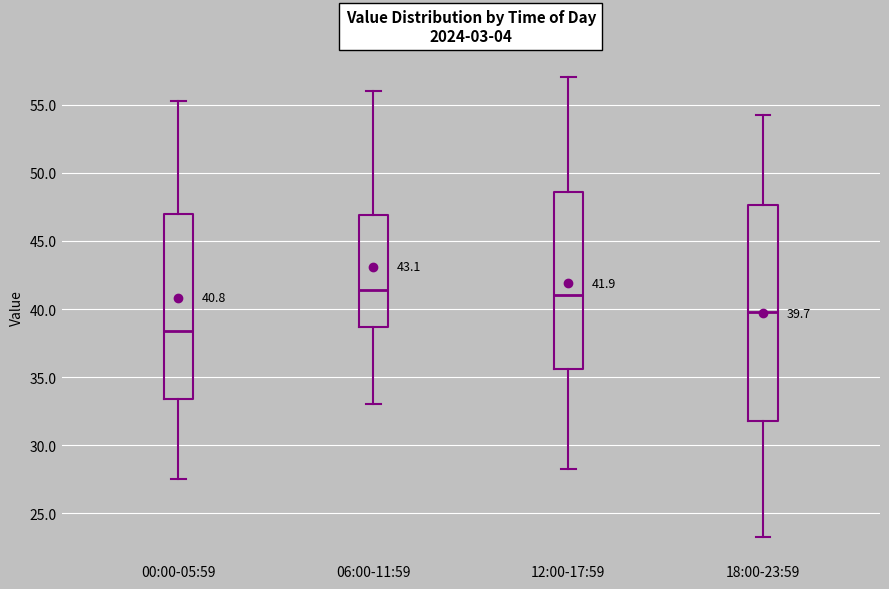

Which box has the lowest median line?

00:00-05:59